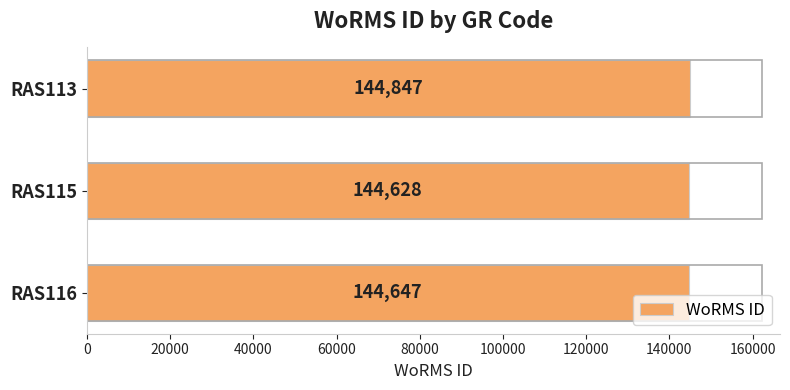

Reading top to bottom, what are all the values shown in this chart?

RAS113=144847	RAS115=144628	RAS116=144647